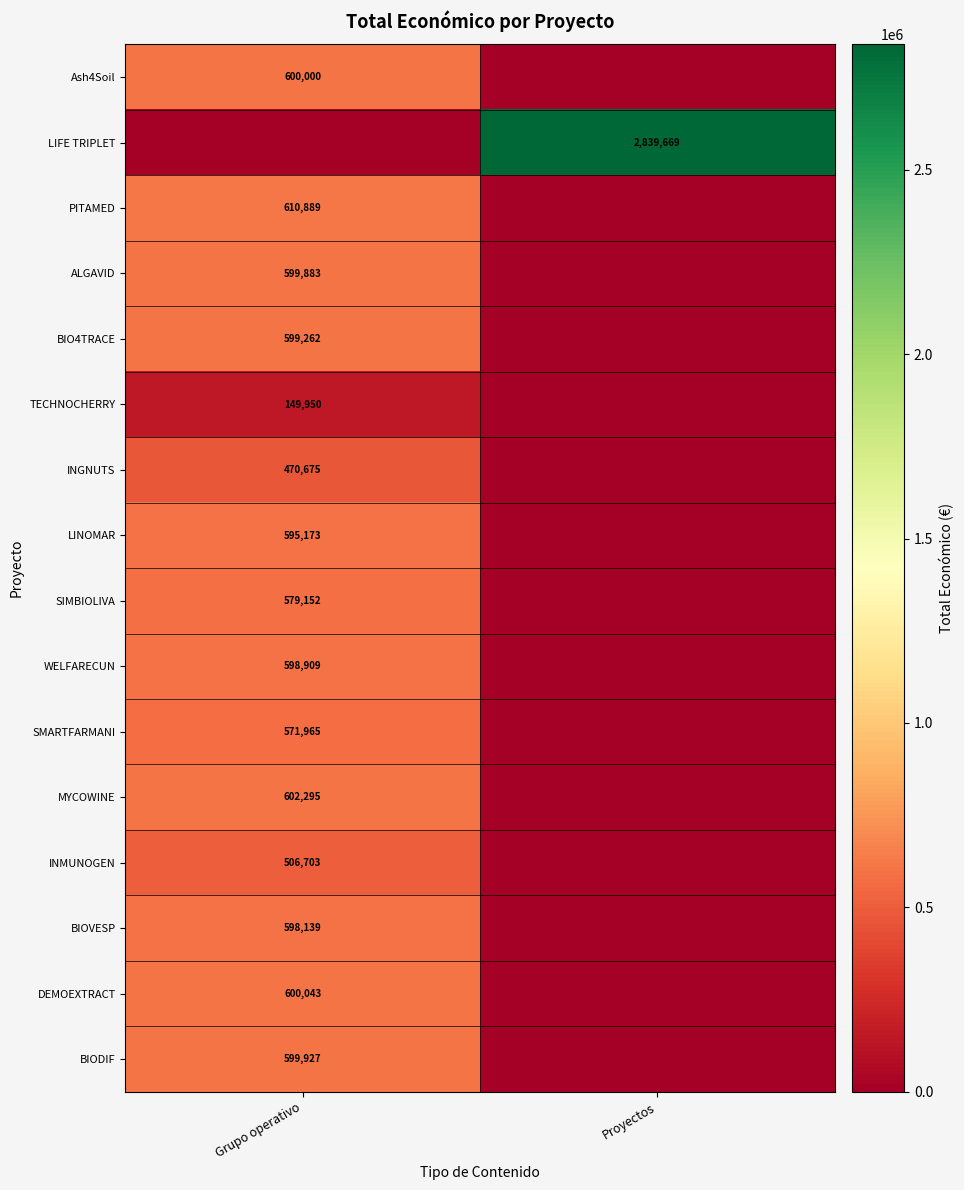

At how many categories does at least one series exceed 2636302?

1